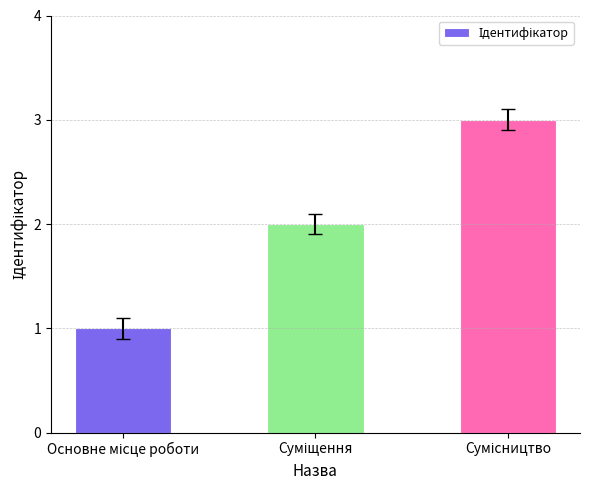

What is the value of the 3rd bar from the left?

3